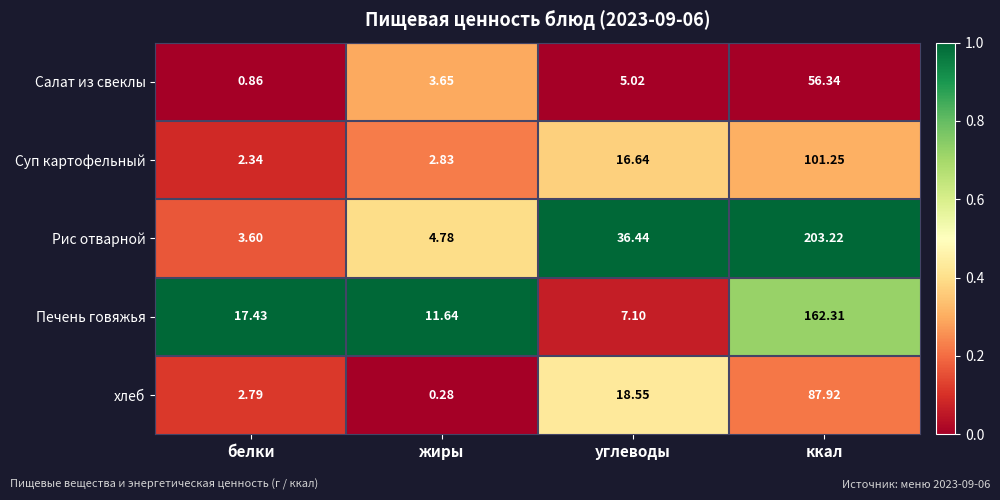

At углеводы, list the series in order from largest to smallest.

Рис отварной, хлеб, Суп картофельный, Печень говяжья, Салат из свеклы